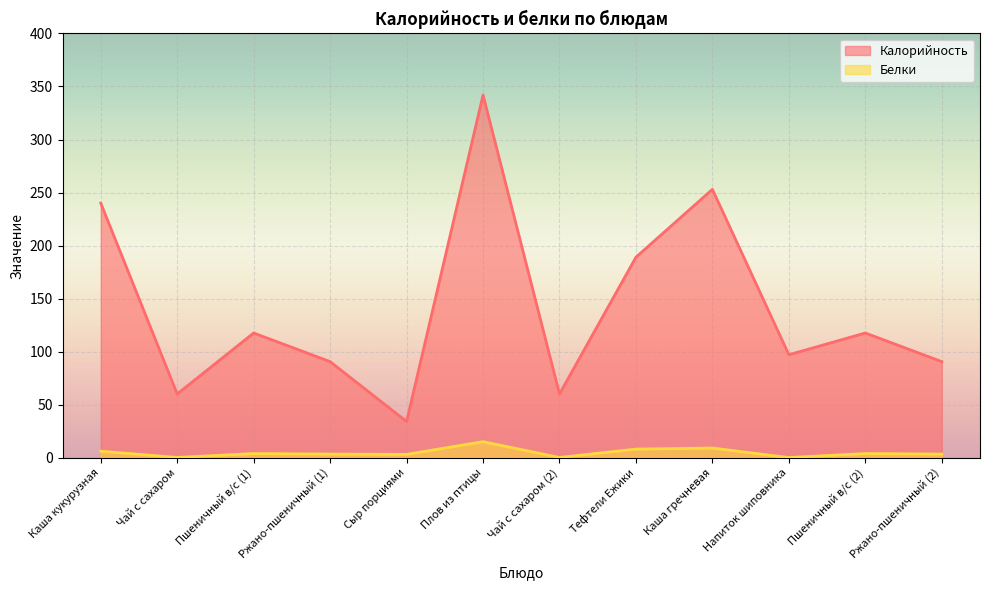

What position from the right is Чай с сахаром (2)?

6